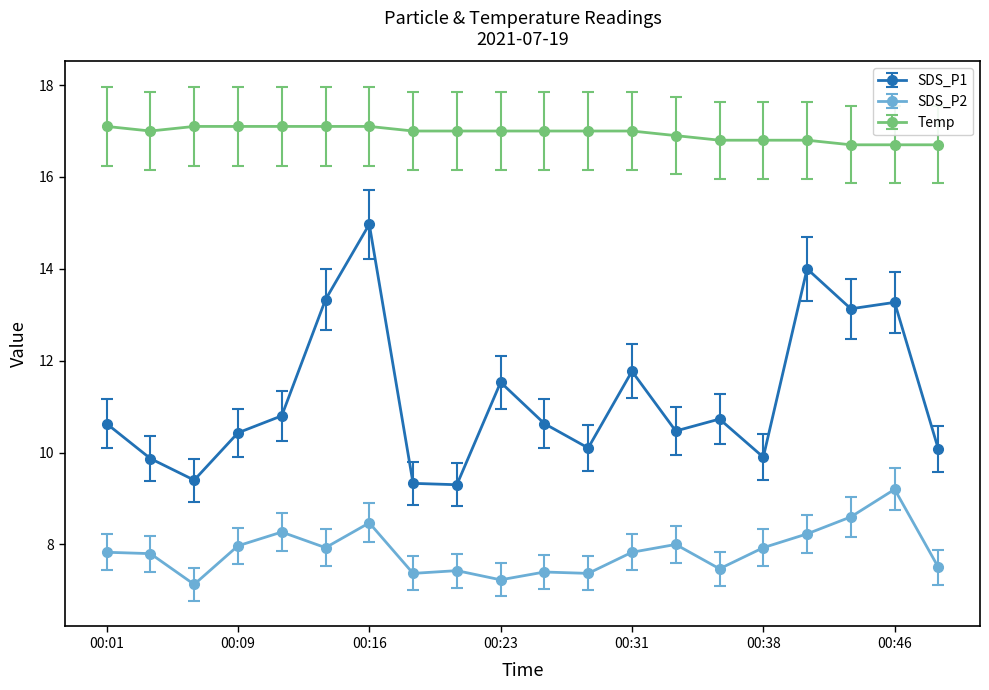

Which series has the largest range (max minus min)?

SDS_P1